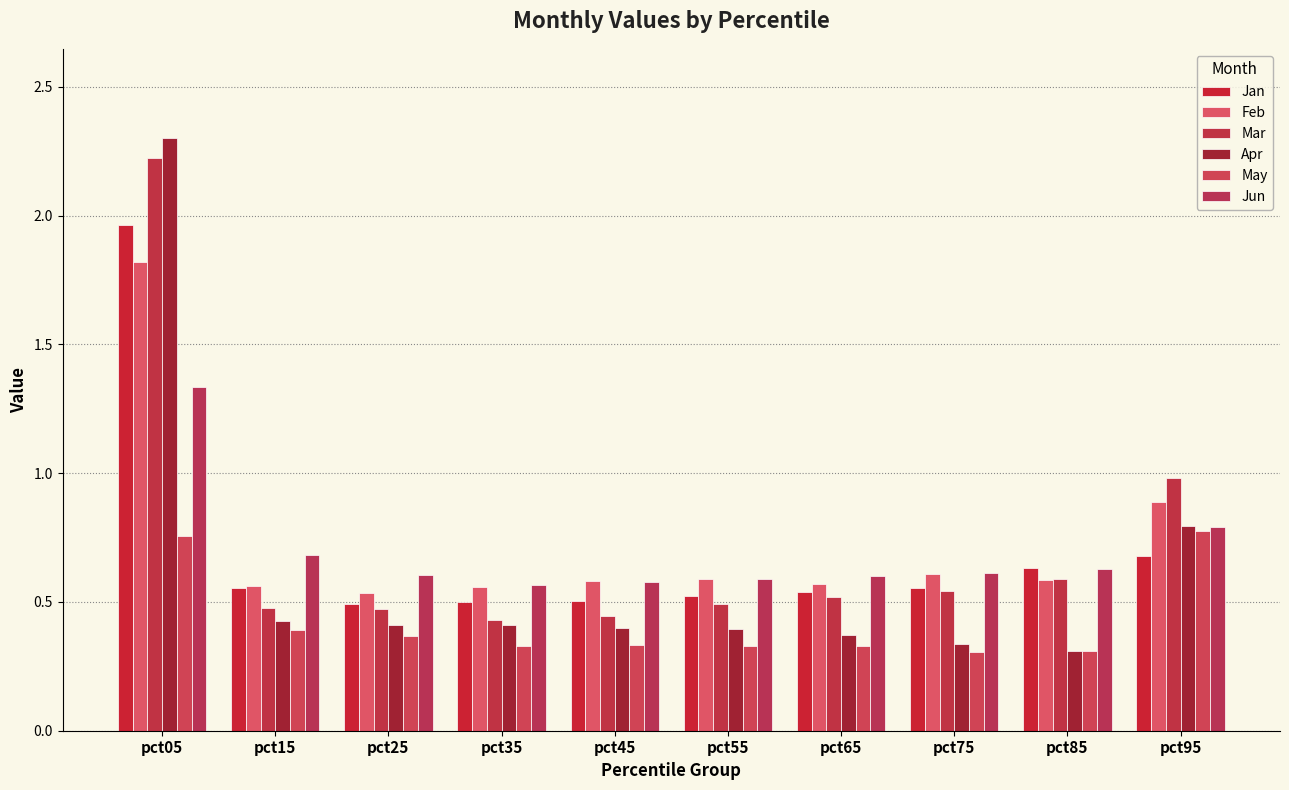

What is the sum of all Feb values?

7.3